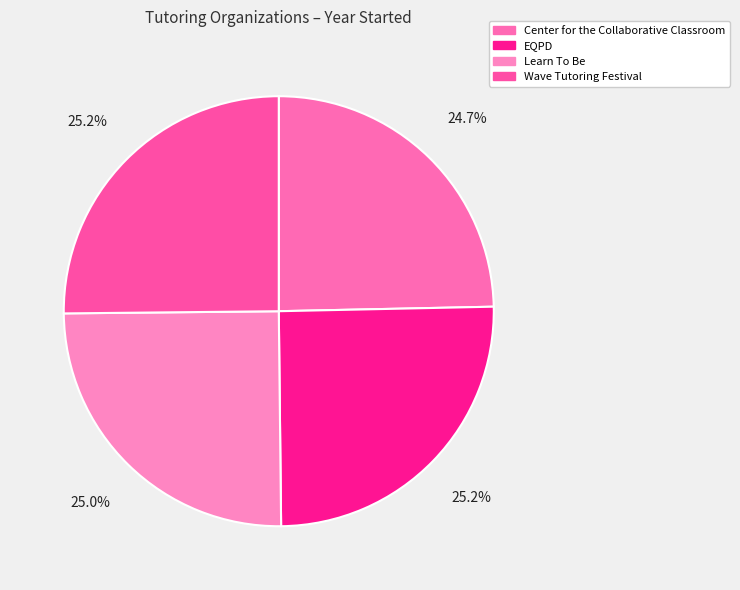

To the nearest percent, what is the average slice percentage?

25%